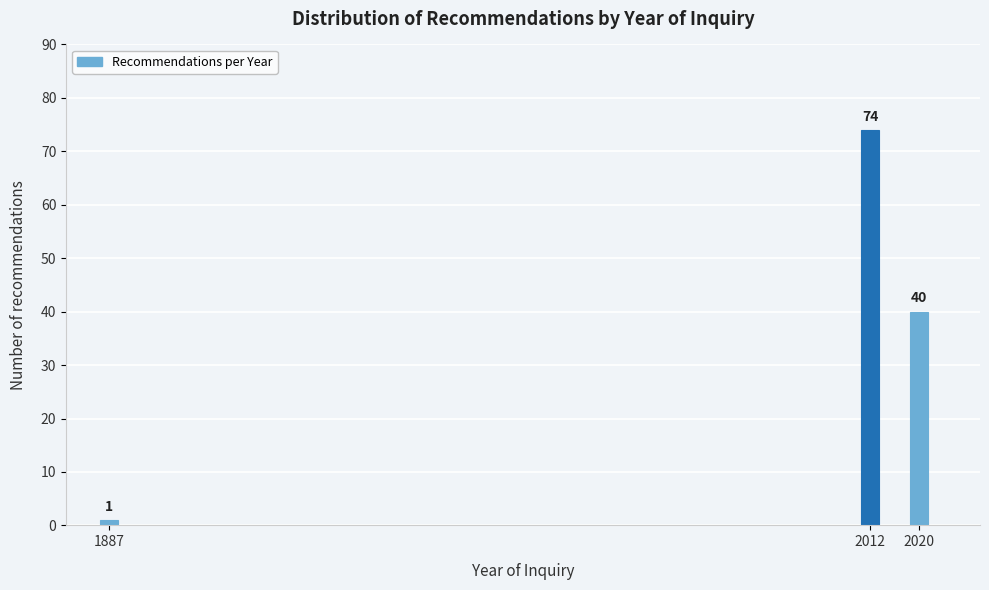

Reading left to right, extract all data points from this chart.

1887=1	2012=74	2020=40